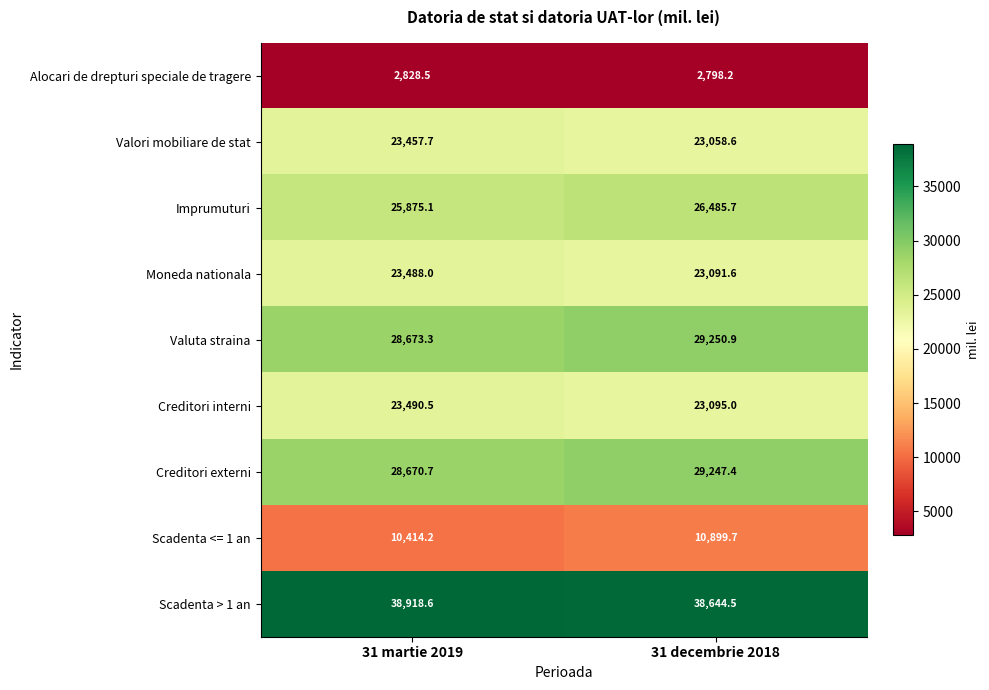

What is the difference between the Creditori externi values at 31 martie 2019 and 31 decembrie 2018?

576.7